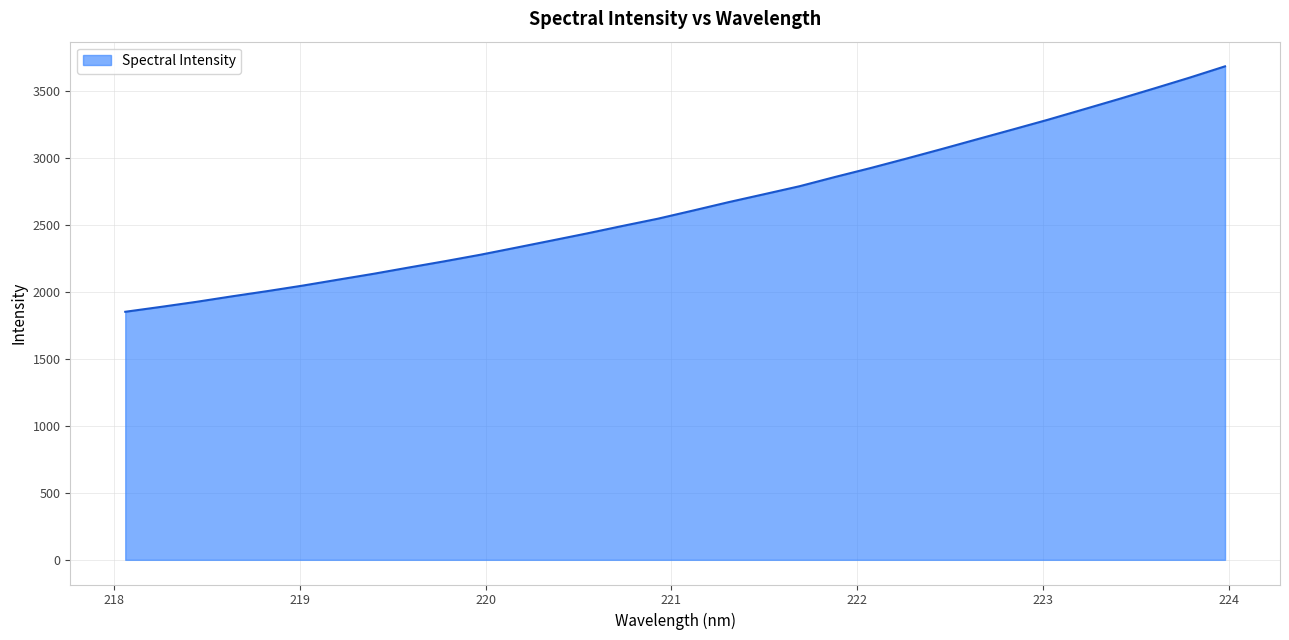

Does the chart have visible grid lines?

Yes